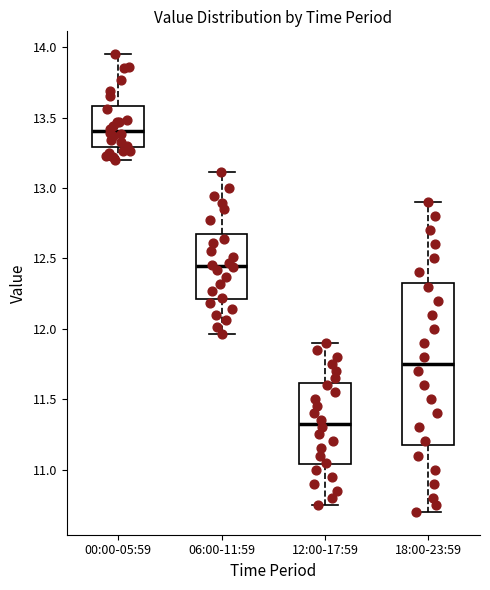

Where is the upper edge of the box for 06:00-11:59 on the y-axis? The values are not printed on the chart, so give them approximately, as read against the axis.

12.65